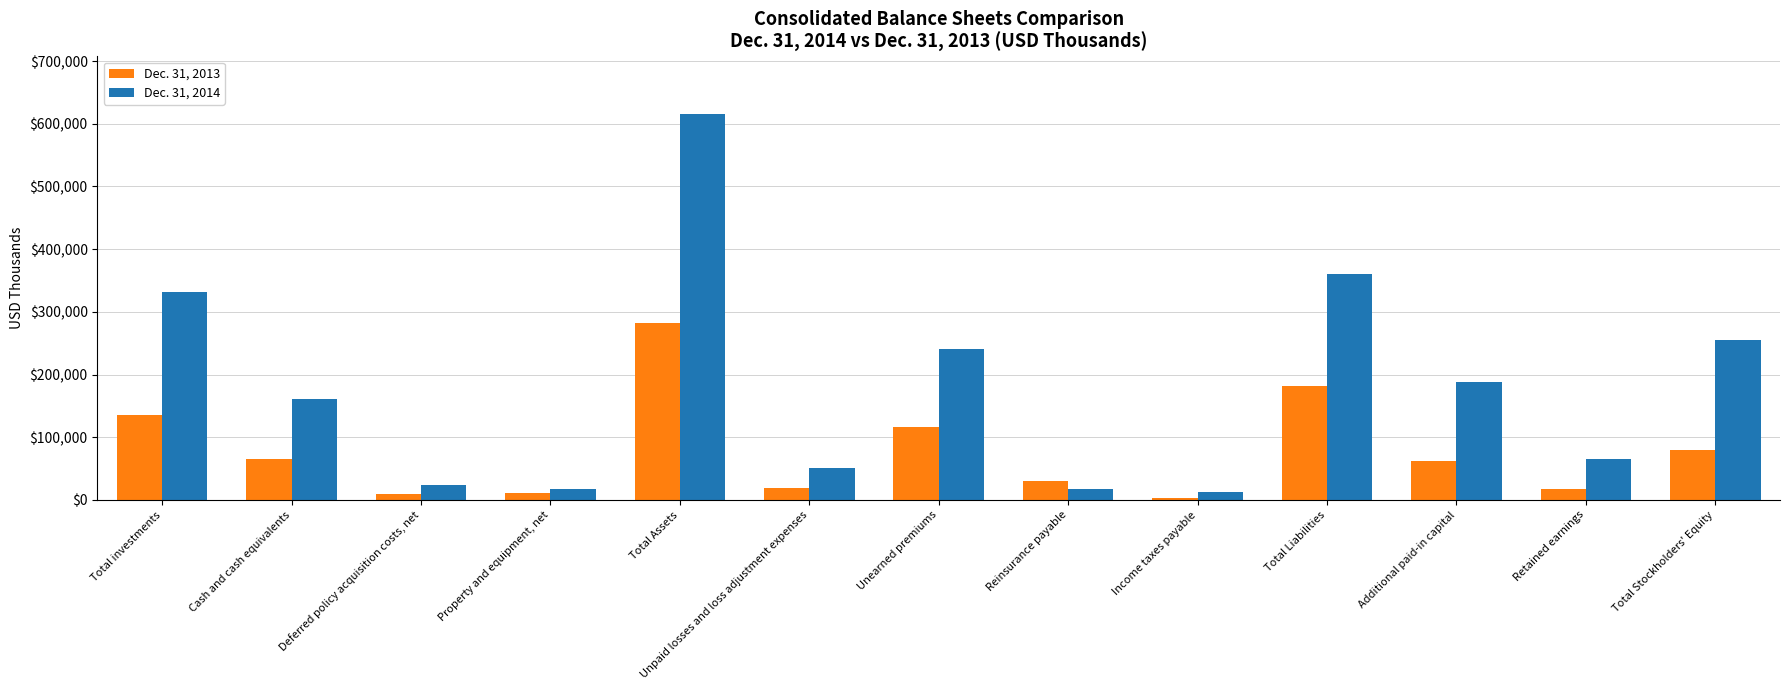

What is the sum of the Dec. 31, 2014 values at Total Assets and Additional paid-in capital?

803373